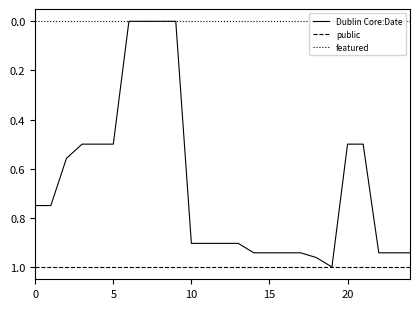

True or false: public and featured cross at least once.

False